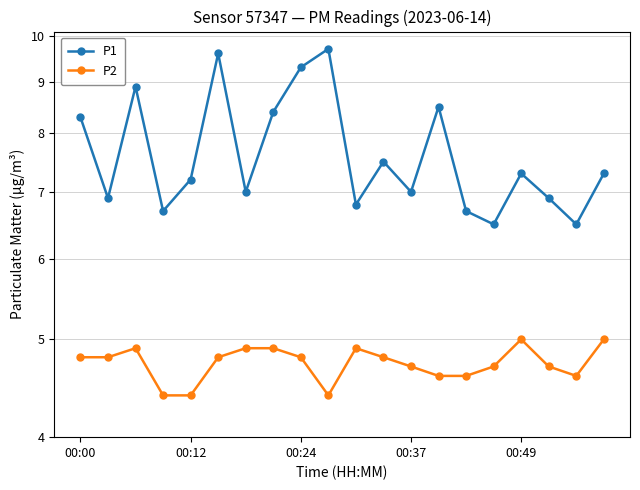

What is the greatest value displayed?

9.7